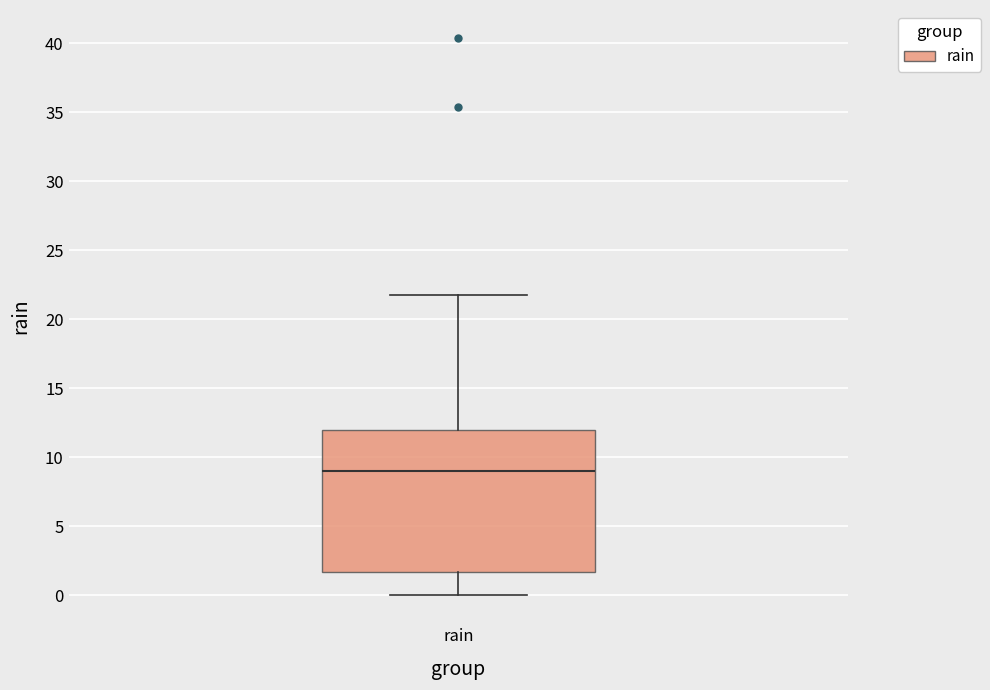

Transcribe this box plot: give where the median line is, the range the box spans, and where the two whiskers end, as read against the y-axis. The values are not printed on the chart, so give them approximately, as read against the axis.

median 9.0, box 1.5 to 12.0, whiskers 0.0 to 22.0